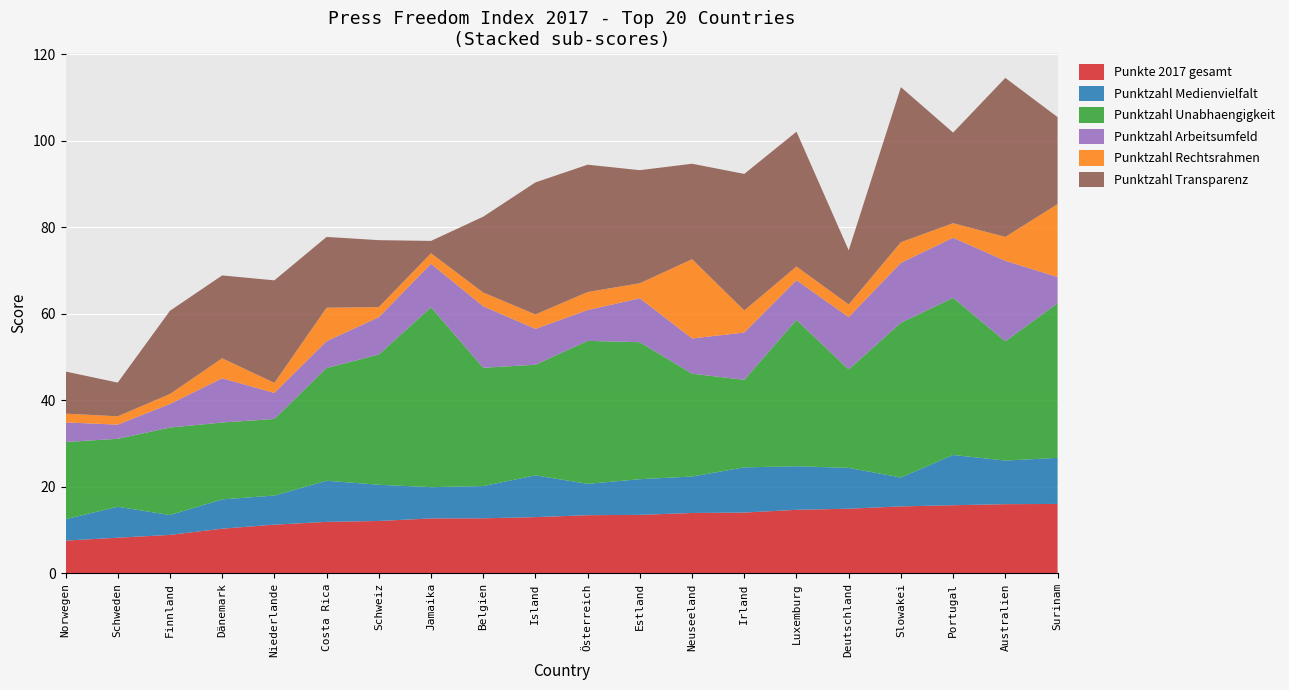

Reading left to right, extract all data points from this chart.

Punkte 2017 gesamt: Norwegen=7.6	Schweden=8.3	Finnland=8.9	Dänemark=10.4	Niederlande=11.3	Costa Rica=11.9	Schweiz=12.1	Jamaika=12.7	Belgien=12.7	Island=13.0	Österreich=13.5	Estland=13.5	Neuseeland=14.0	Irland=14.1	Luxemburg=14.7	Deutschland=15.0	Slowakei=15.5	Portugal=15.8	Australien=16.0	Surinam=16.1
Punktzahl Medienvielfalt: Norwegen=4.9	Schweden=7.2	Finnland=4.6	Dänemark=6.8	Niederlande=6.7	Costa Rica=9.5	Schweiz=8.4	Jamaika=7.2	Belgien=7.5	Island=9.6	Österreich=7.3	Estland=8.3	Neuseeland=8.4	Irland=10.4	Luxemburg=10.1	Deutschland=9.4	Slowakei=6.7	Portugal=11.6	Australien=10.1	Surinam=10.7
Punktzahl Unabhaengigkeit: Norwegen=17.8	Schweden=15.7	Finnland=20.2	Dänemark=17.8	Niederlande=17.7	Costa Rica=26.1	Schweiz=30.1	Jamaika=41.6	Belgien=27.3	Island=25.6	Österreich=33.0	Estland=31.7	Neuseeland=23.8	Irland=20.2	Luxemburg=33.8	Deutschland=22.8	Slowakei=35.8	Portugal=36.3	Australien=27.6	Surinam=35.7
Punktzahl Arbeitsumfeld: Norwegen=4.5	Schweden=3.3	Finnland=5.5	Dänemark=10.2	Niederlande=6.0	Costa Rica=6.2	Schweiz=8.6	Jamaika=10.0	Belgien=14.2	Island=8.3	Österreich=7.1	Estland=10.2	Neuseeland=8.1	Irland=10.9	Luxemburg=9.2	Deutschland=12.1	Slowakei=13.9	Portugal=13.9	Australien=18.6	Surinam=6.1
Punktzahl Rechtsrahmen: Norwegen=2.0	Schweden=1.9	Finnland=2.3	Dänemark=4.6	Niederlande=2.3	Costa Rica=7.7	Schweiz=2.3	Jamaika=2.4	Belgien=3.2	Island=3.3	Österreich=4.2	Estland=3.5	Neuseeland=18.3	Irland=5.1	Luxemburg=3.2	Deutschland=2.9	Slowakei=4.8	Portugal=3.4	Australien=5.5	Surinam=16.8
Punktzahl Transparenz: Norwegen=9.7	Schweden=7.8	Finnland=19.2	Dänemark=19.2	Niederlande=23.7	Costa Rica=16.4	Schweiz=15.5	Jamaika=2.9	Belgien=17.5	Island=30.5	Österreich=29.4	Estland=26.1	Neuseeland=22.1	Irland=31.6	Luxemburg=31.2	Deutschland=12.5	Slowakei=35.8	Portugal=20.9	Australien=36.8	Surinam=20.1